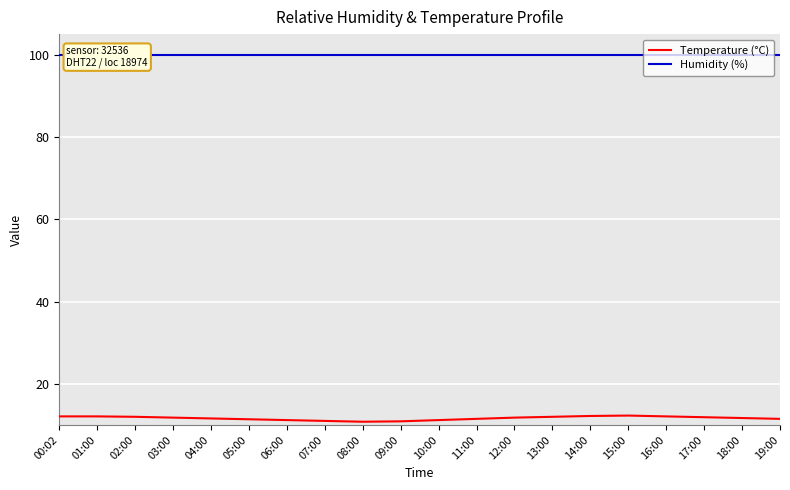

At how many categories does at least one series exceed 11?

20